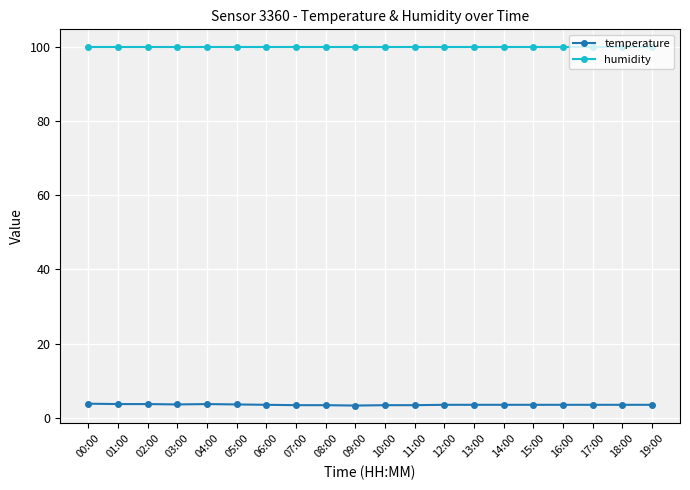

How many lines are shown in the chart?

2